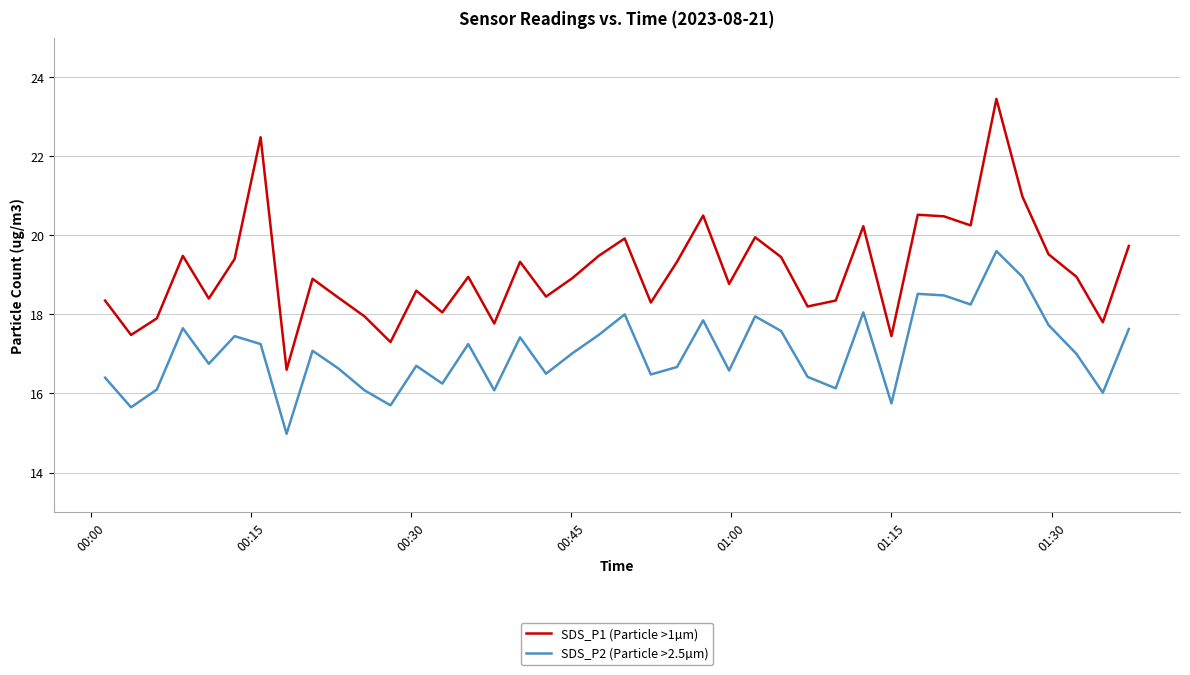

What is the difference between the maximum and minimum values in the SDS_P2 (Particle >2.5µm) series?

4.6